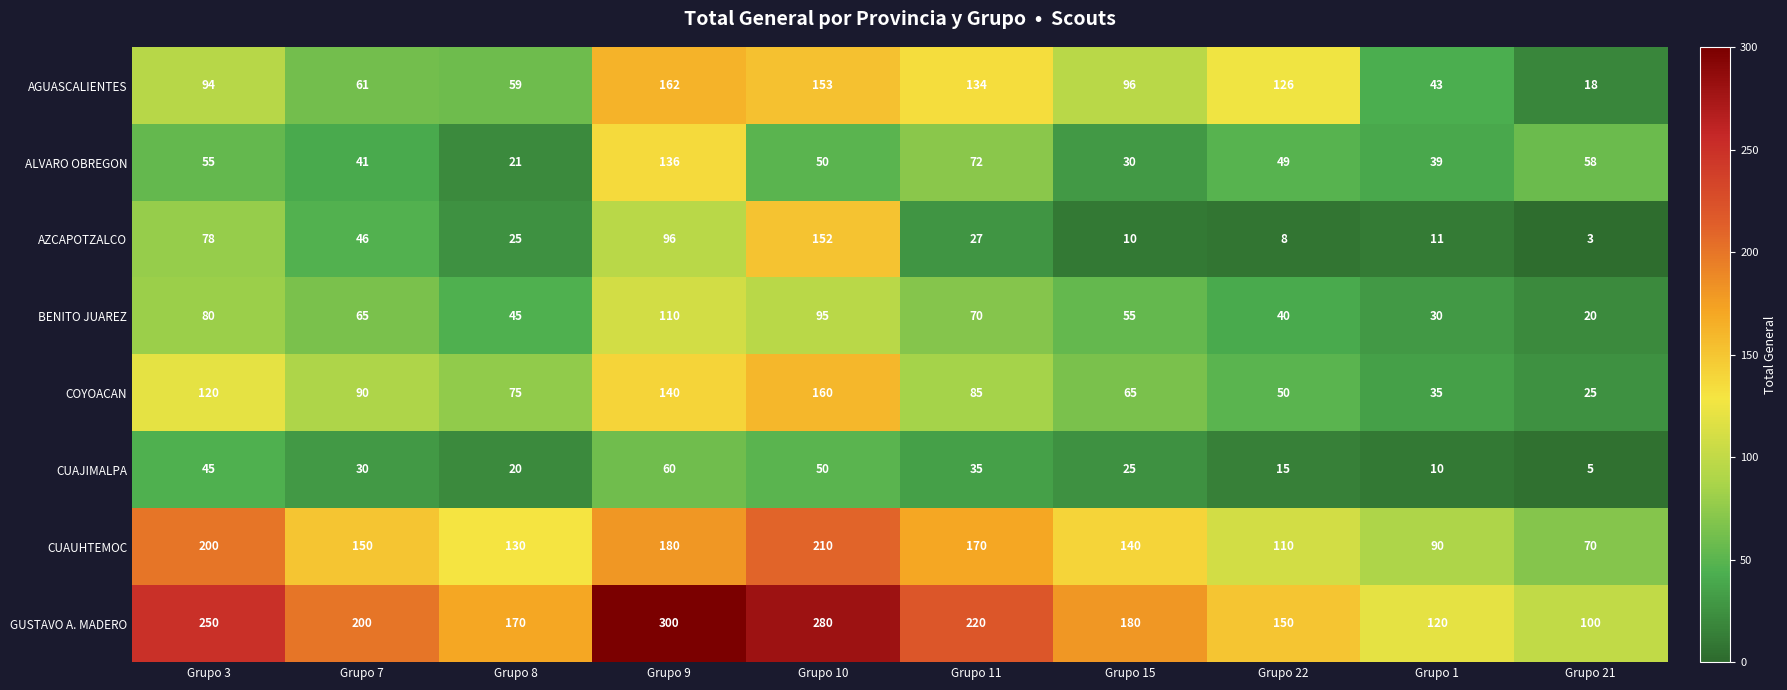

Rank the categories by ALVARO OBREGON value from lowest to highest.

Grupo 8, Grupo 15, Grupo 1, Grupo 7, Grupo 22, Grupo 10, Grupo 3, Grupo 21, Grupo 11, Grupo 9